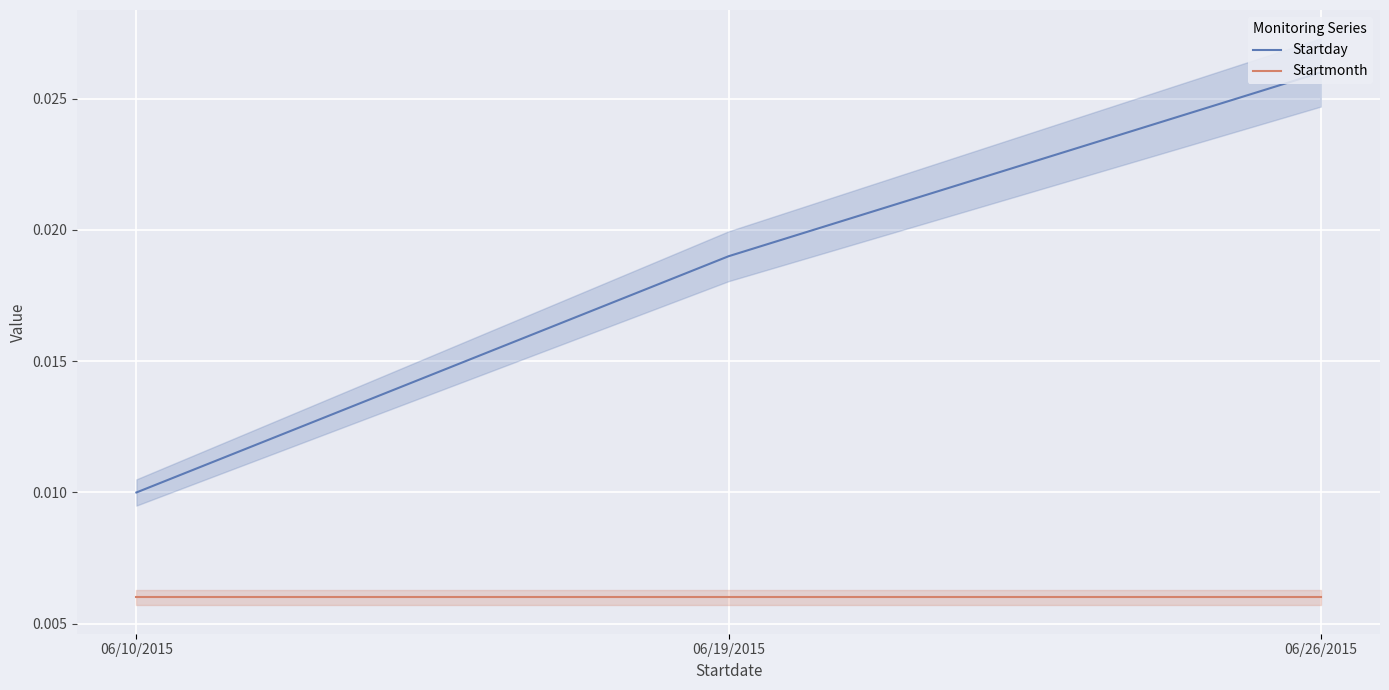

Reading left to right, transcribe all the data shown in this chart.

Startday: 06/10/2015=0.0	06/19/2015=0.0	06/26/2015=0.0
Startmonth: 06/10/2015=0.0	06/19/2015=0.0	06/26/2015=0.0